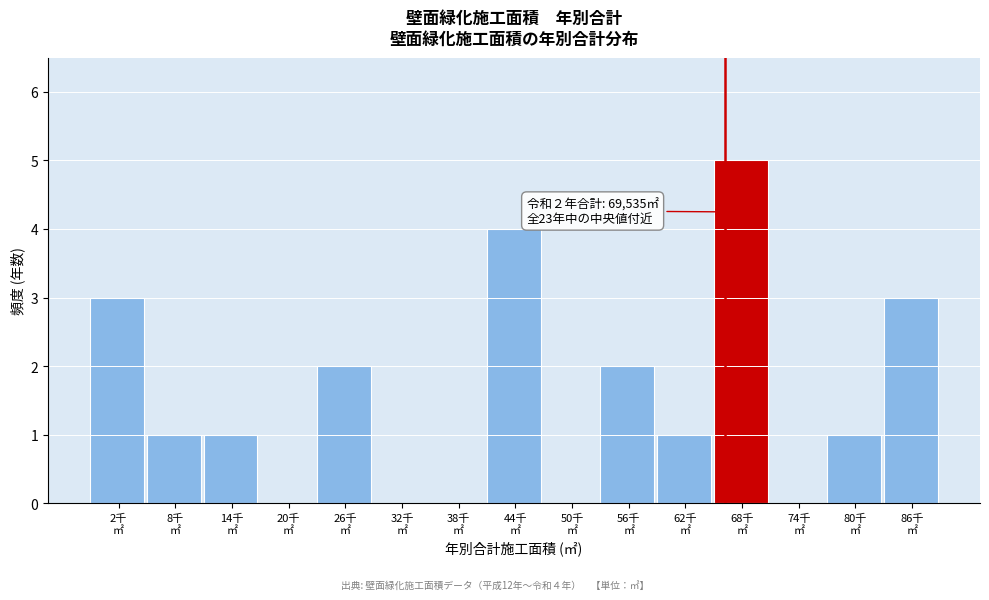

What is the greatest value displayed?

5